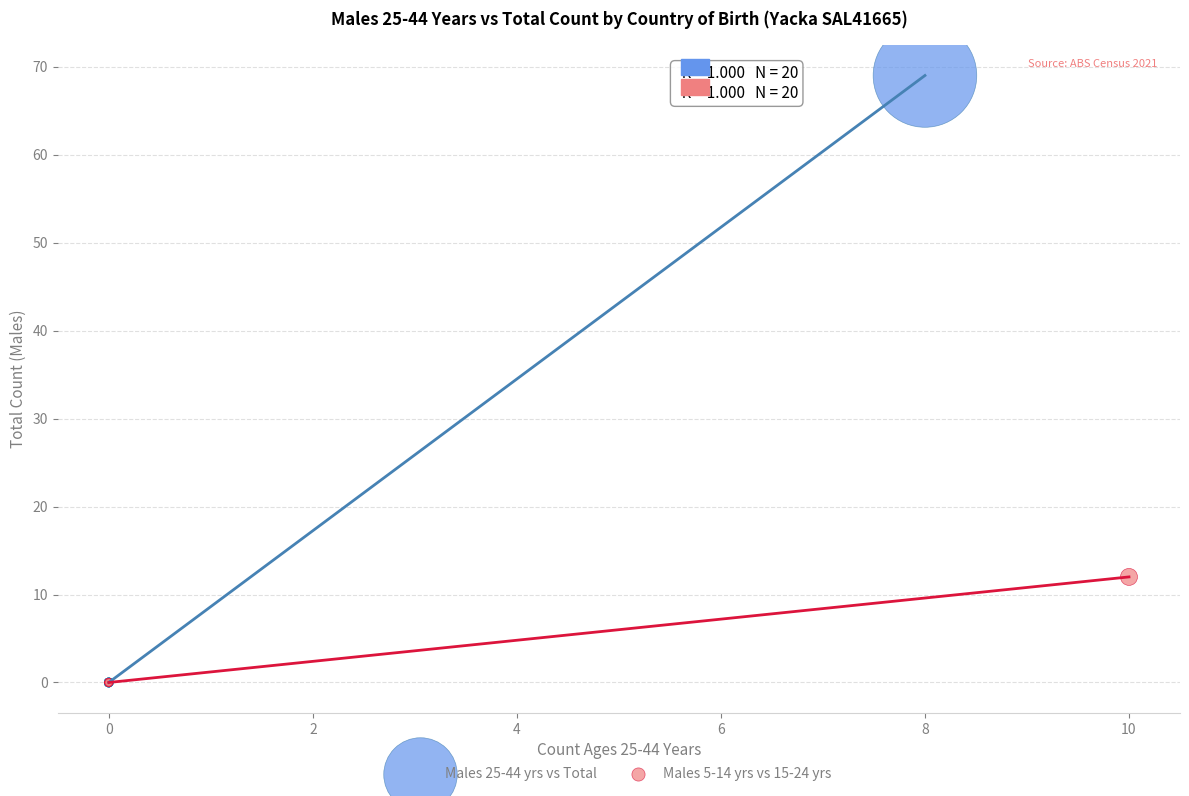

Which series has the widest spread of Y values?

Males 25-44 yrs vs Total